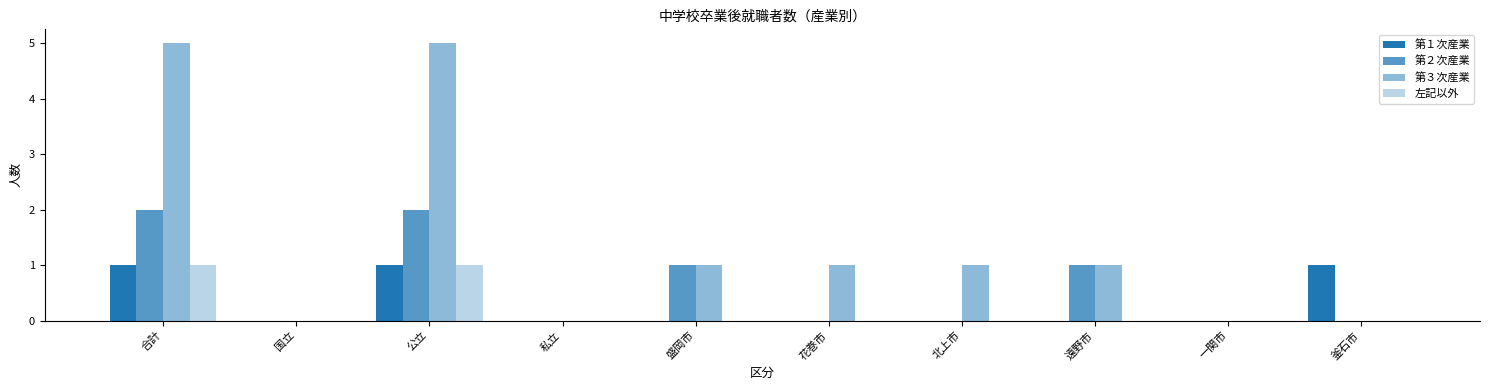

Count the number of data series in this chart.

4